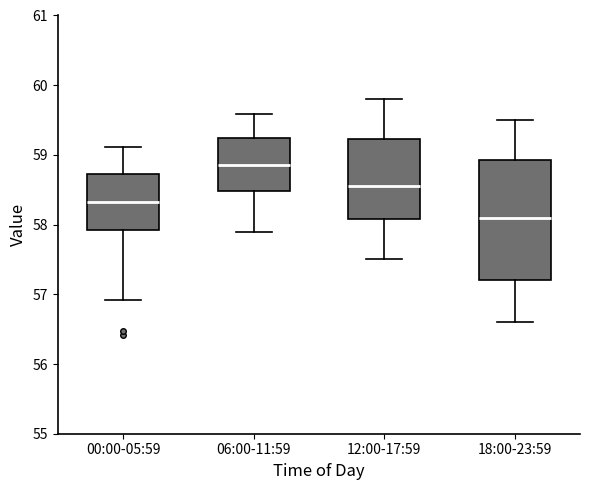

Which box is the tallest, from its lower edge to its upper edge?

18:00-23:59